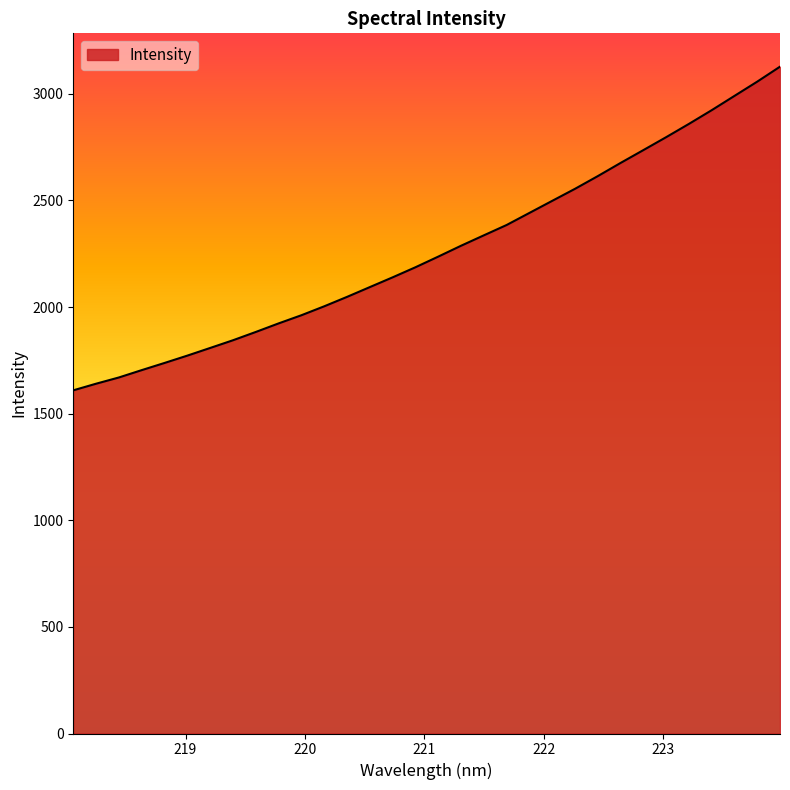

What is the smallest value displayed?

1609.4